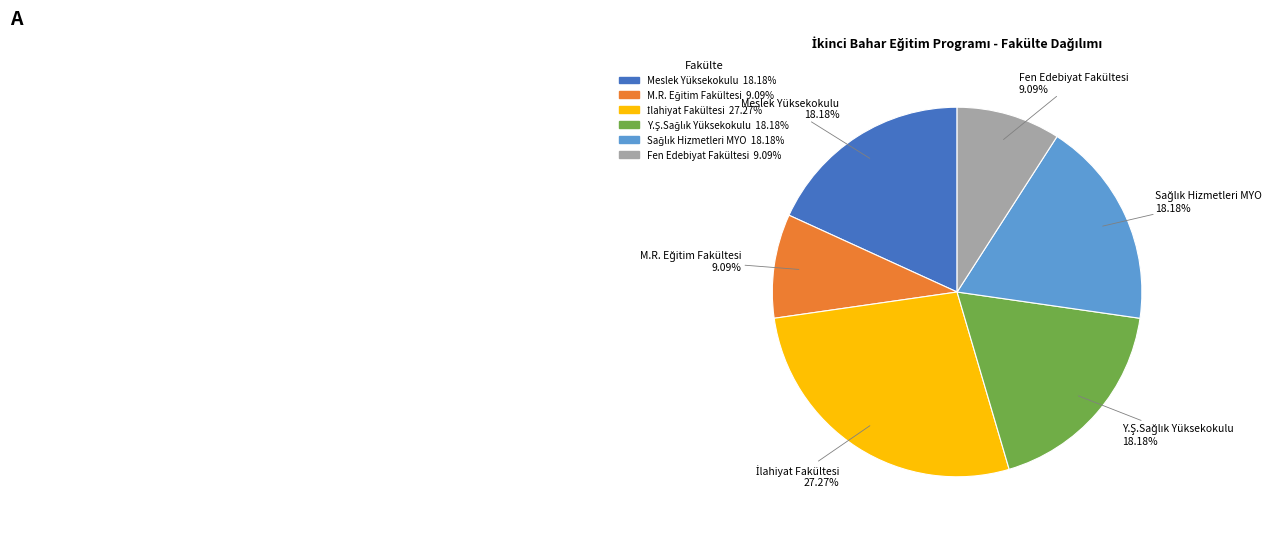

Is there a majority slice in this chart?

No